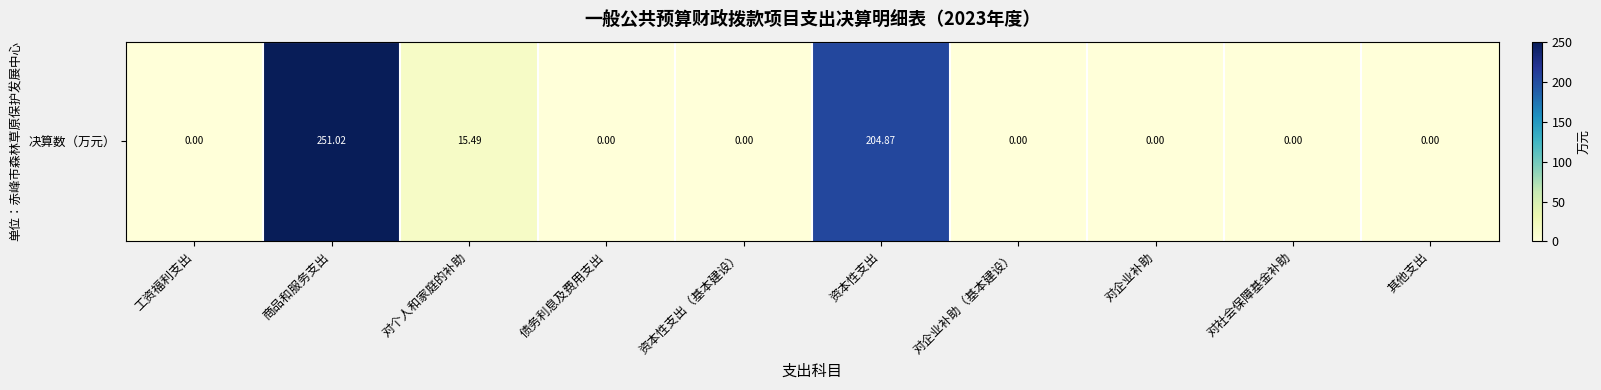

What is the average value?

47.1